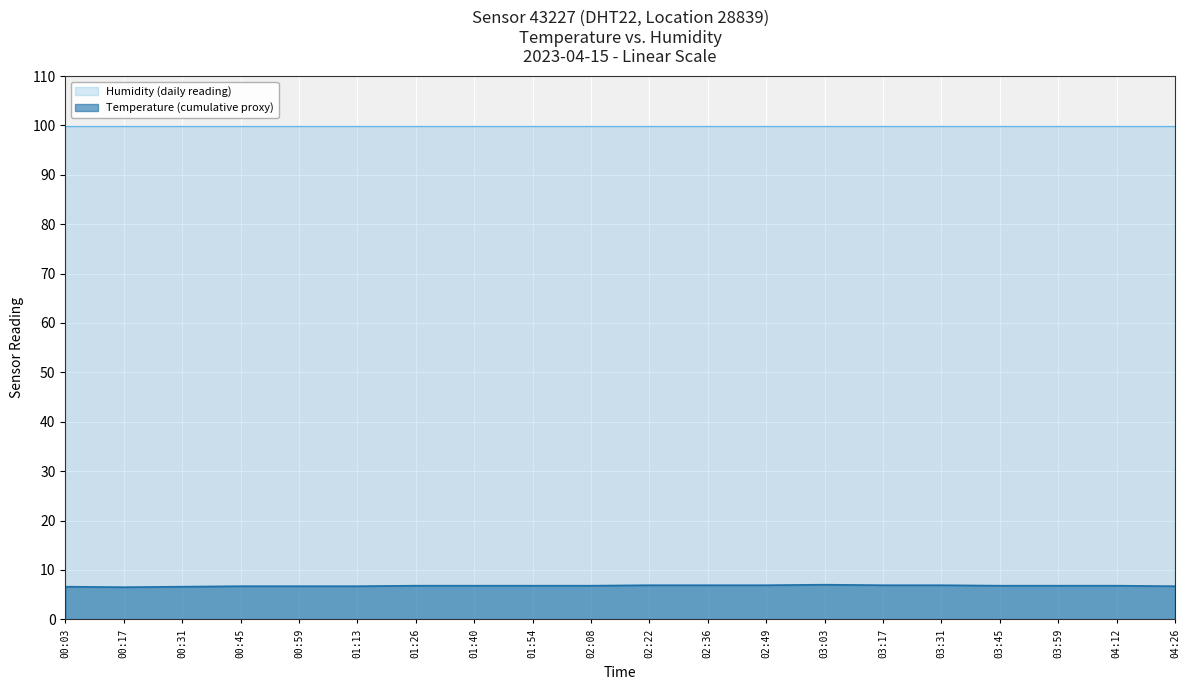

Approximately how many times larger is the value at 00:45 compared to 02:36?

1.0